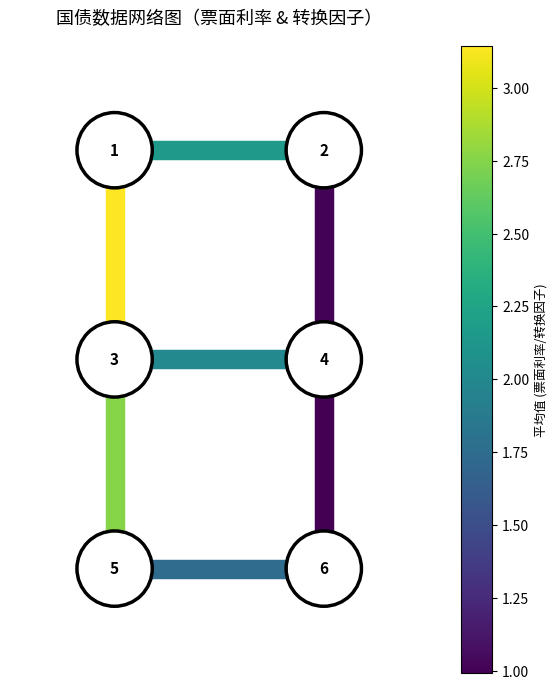

Which series has the widest spread of values?

edge_1_3